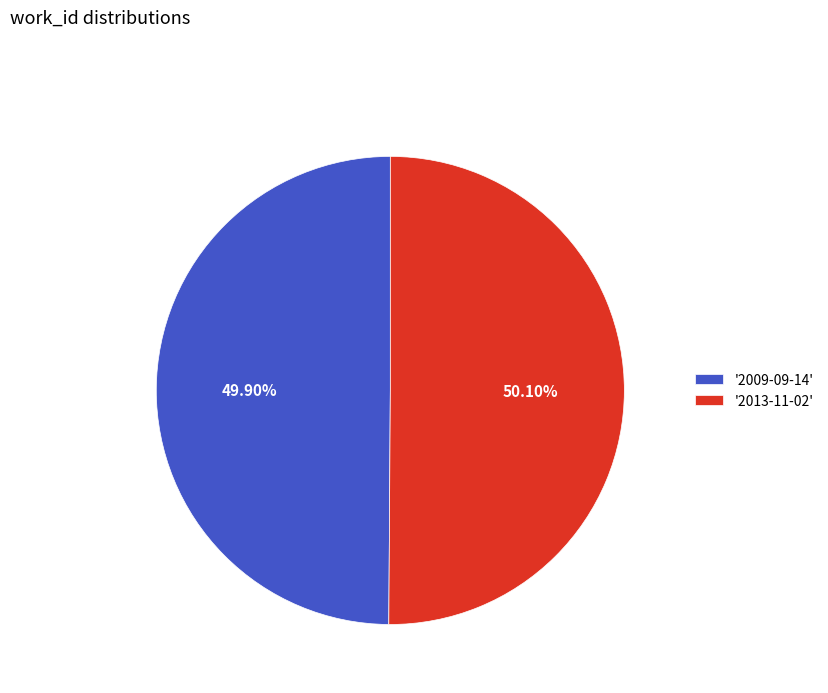

What is the ratio of the value at '2013-11-02' to the value at '2009-09-14'?

1.0